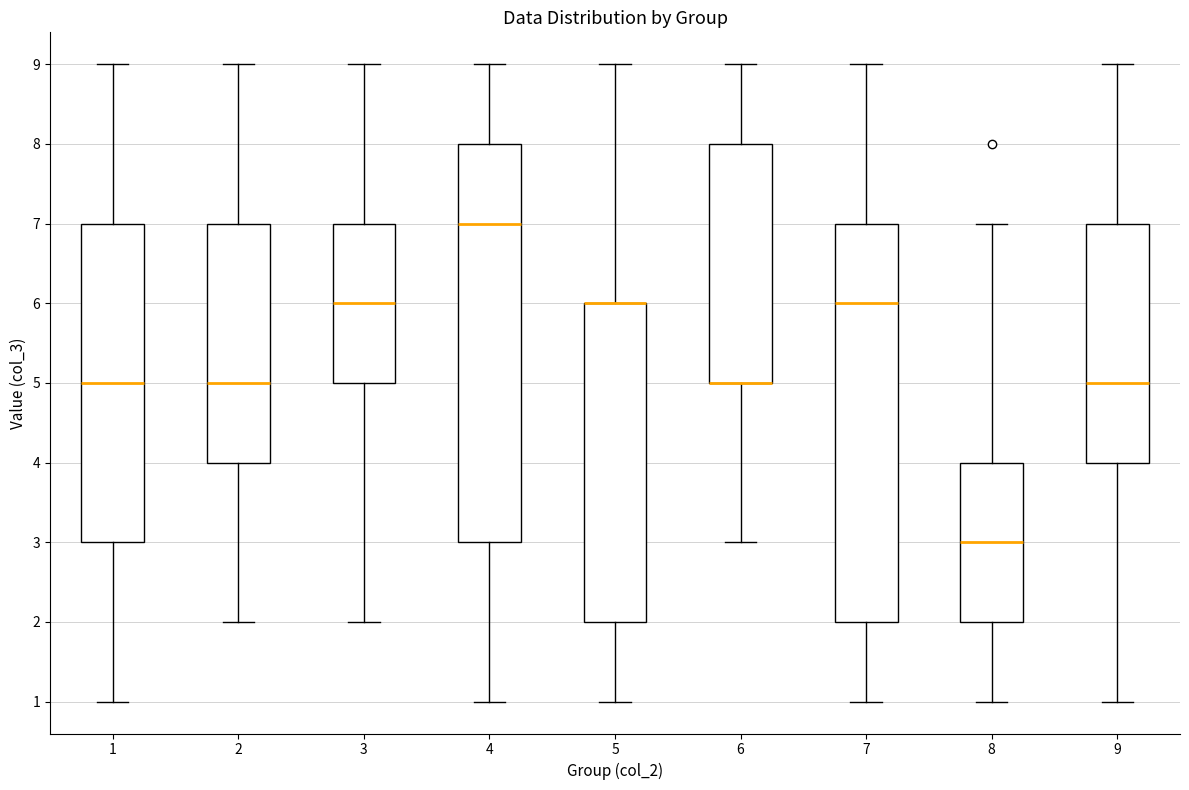

Reading left to right, read every box against the y-axis: the position of its median line, the range the box covers, and the ends of its whiskers. The values are not printed on the chart, so give them approximately, as read against the axis.

1: median 5, box 3 to 7, whiskers 1 to 9
2: median 5, box 4 to 7, whiskers 2 to 9
3: median 6, box 5 to 7, whiskers 2 to 9
4: median 7, box 3 to 8, whiskers 1 to 9
5: median 6 (drawn on the box's upper edge), box 2 to 6, whiskers 1 to 9
6: median 5 (drawn on the box's lower edge), box 5 to 8, whiskers 3 to 9
7: median 6, box 2 to 7, whiskers 1 to 9
8: median 3, box 2 to 4, whiskers 1 to 7
9: median 5, box 4 to 7, whiskers 1 to 9